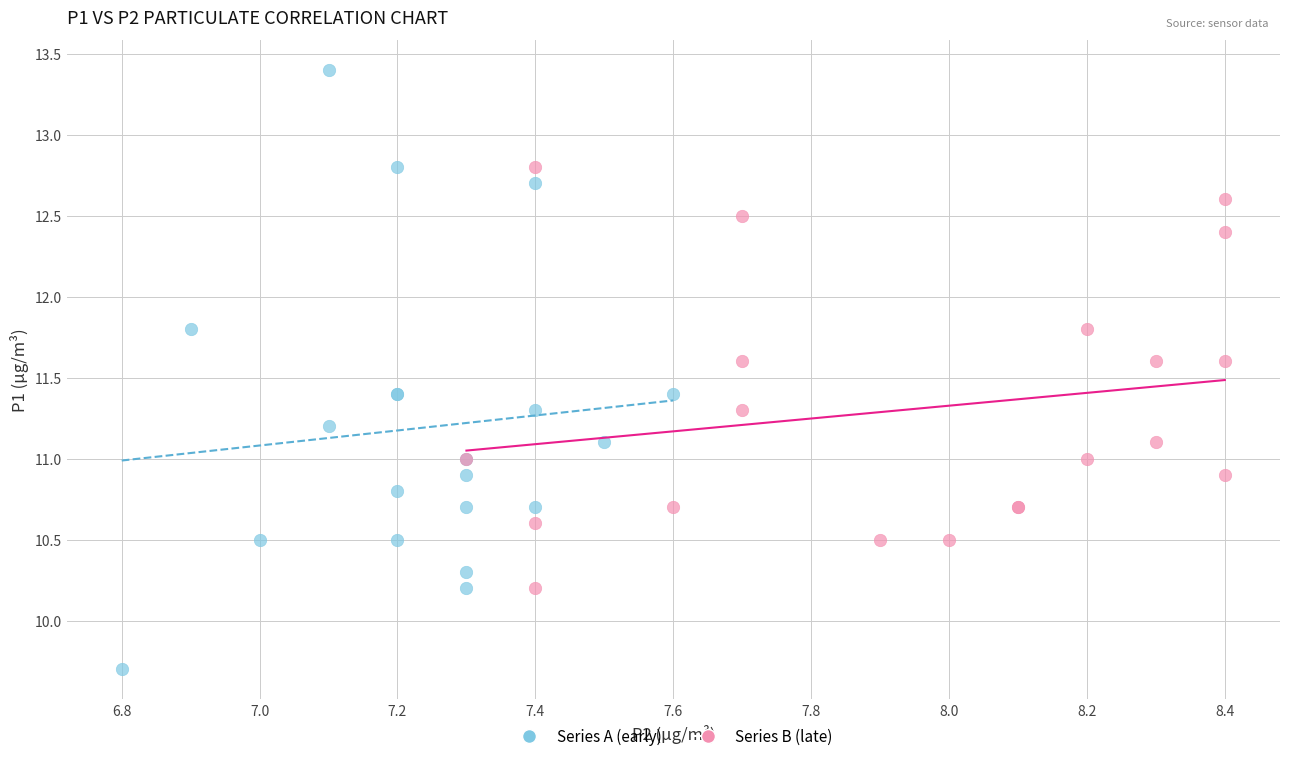

Which series reaches the maximum Y coordinate?

Series A (early)